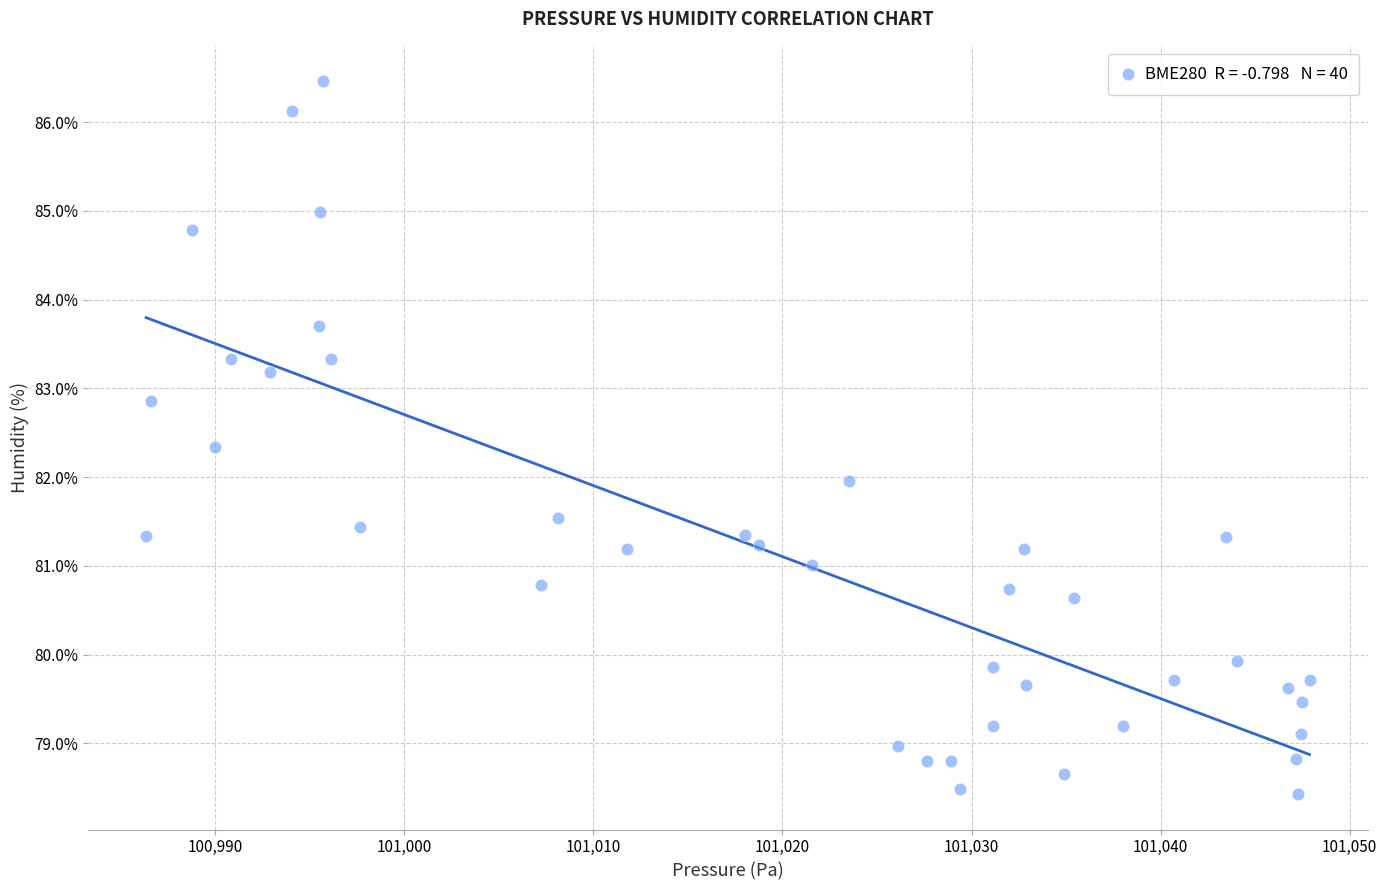

What is the range of Y values (max minus min)?

8.0